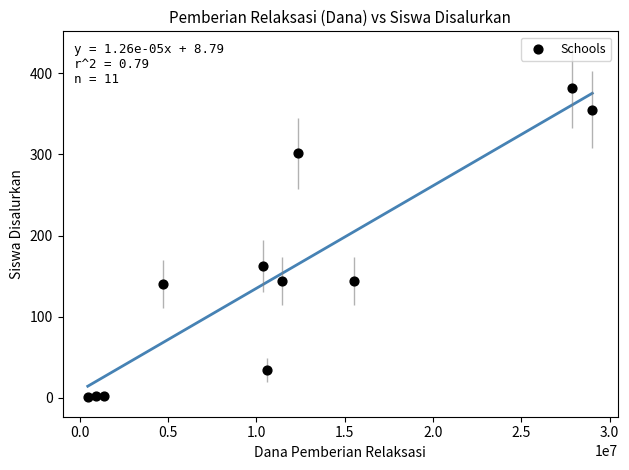

What Y value in the scatter plot is closest to 191?

163